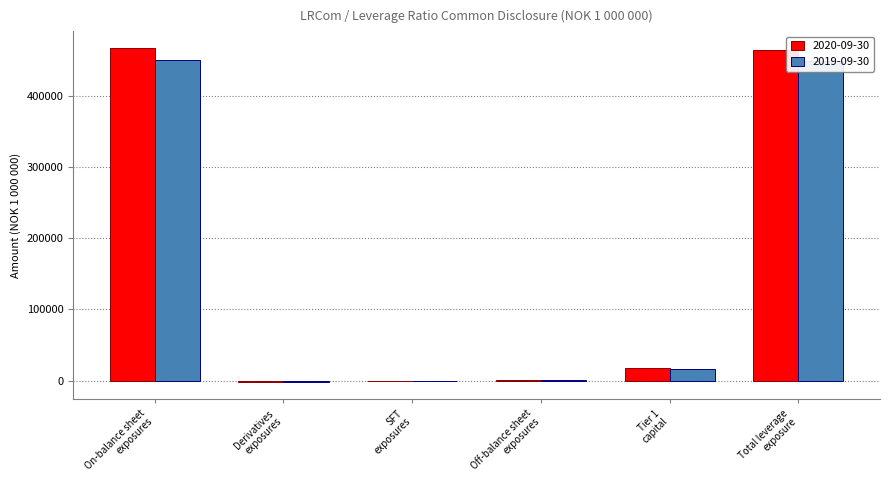

The value of 2019-09-30 at On-balance sheet
exposures is 652205.3. True or false?

False